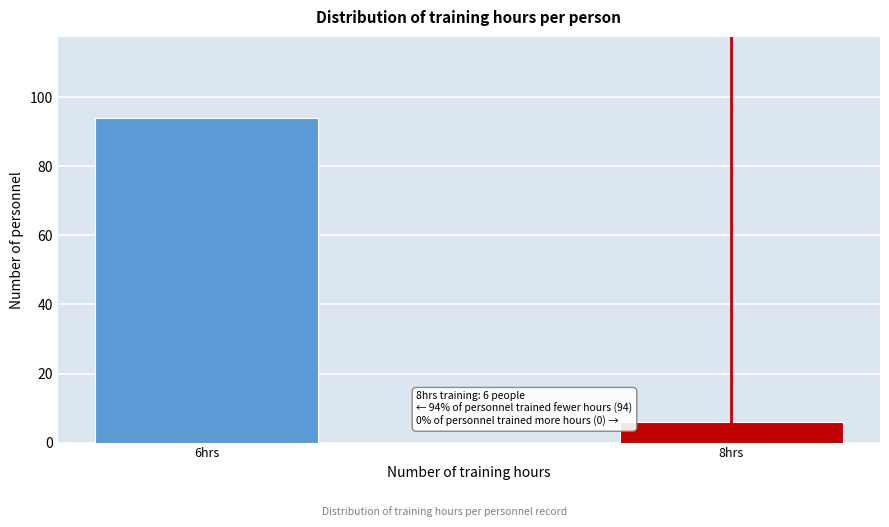

Reading right to left, transcribe all the data shown in this chart.

8hrs=6	6hrs=94